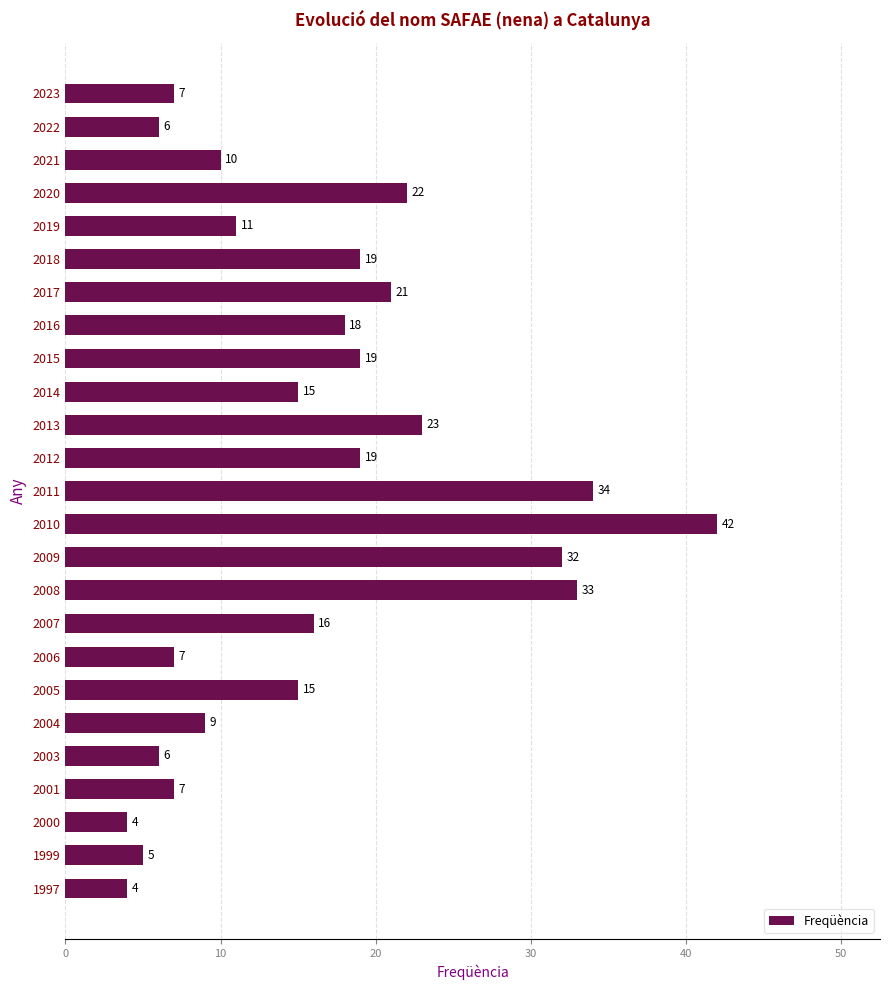

At which label is the value closest to 23?

2013